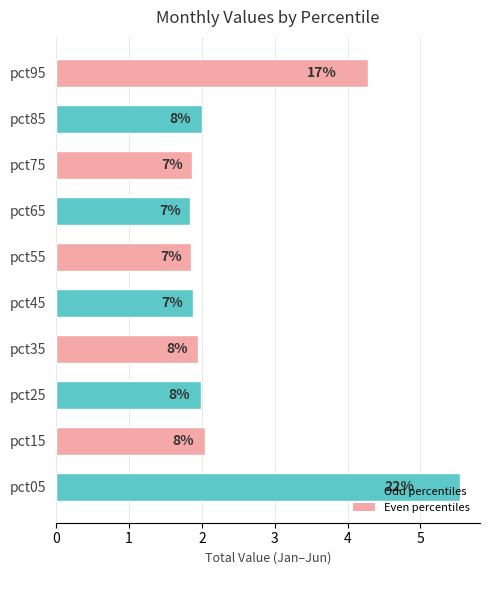

How many bars are there in total?

10